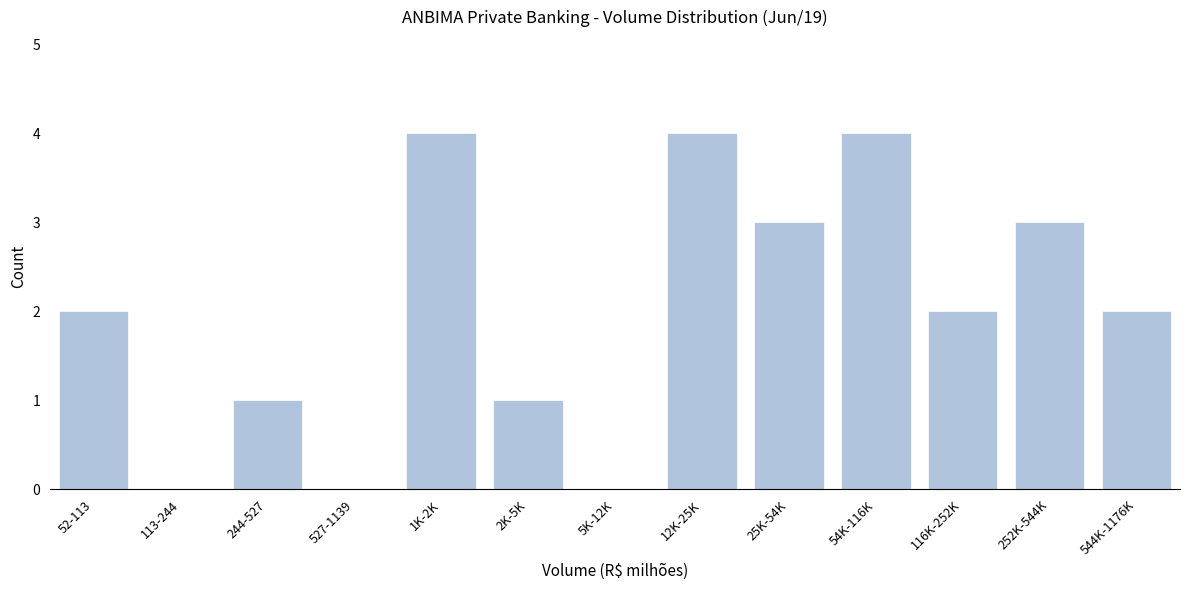

Reading left to right, transcribe all the data shown in this chart.

52-113=2	113-244=0	244-527=1	527-1139=0	1K-2K=4	2K-5K=1	5K-12K=0	12K-25K=4	25K-54K=3	54K-116K=4	116K-252K=2	252K-544K=3	544K-1176K=2